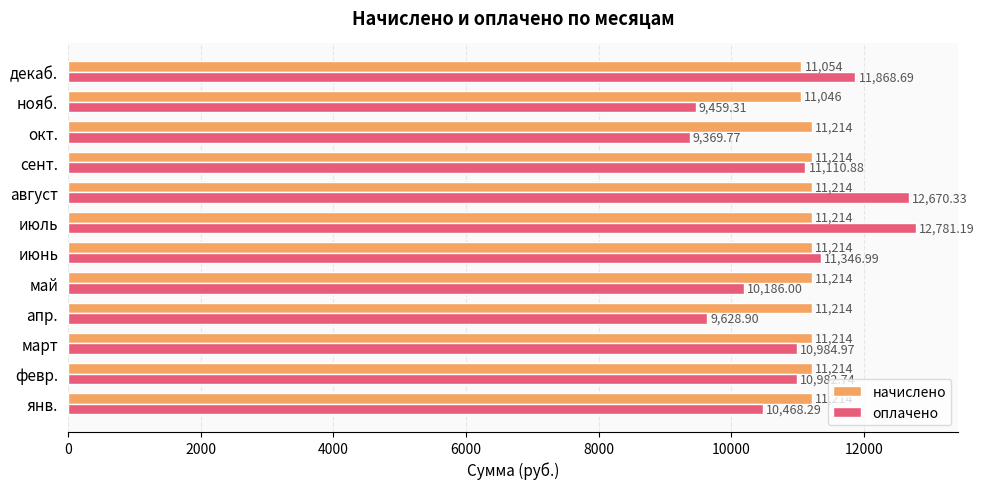

What is the sum of all оплачено values?

130858.1